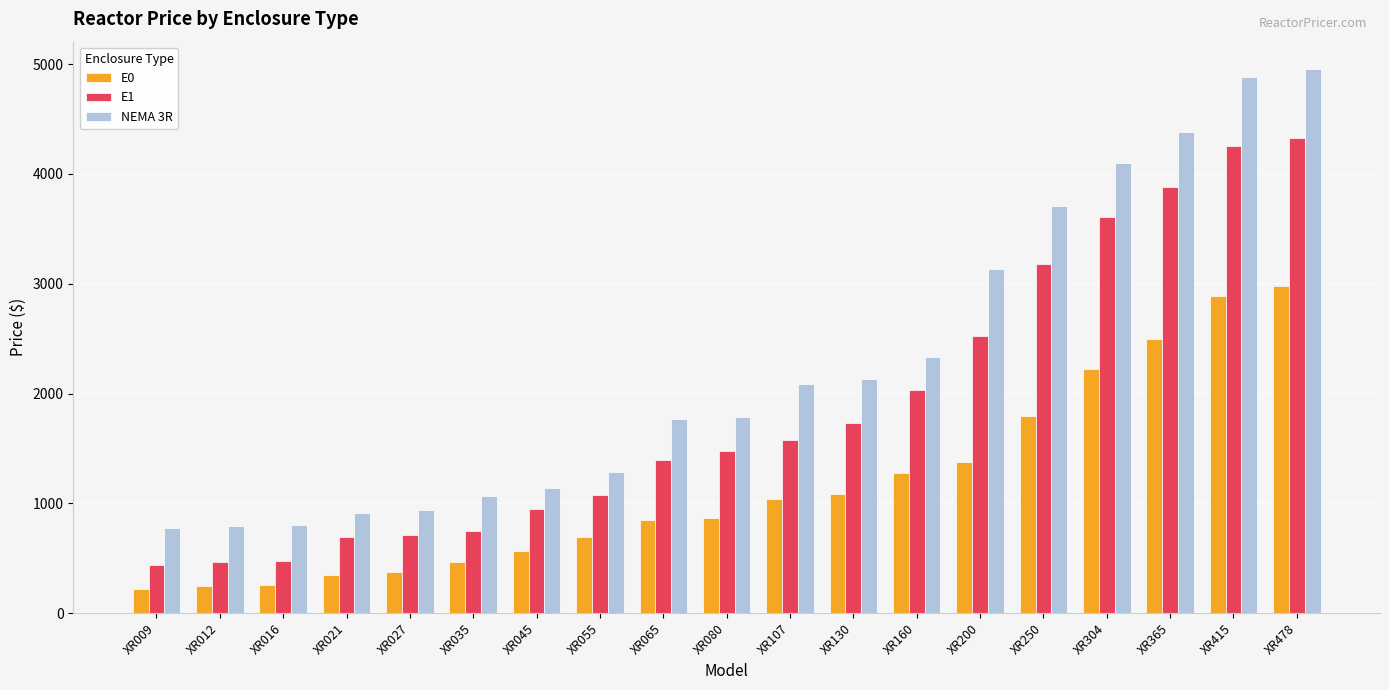

Which series has the widest spread of values?

NEMA 3R